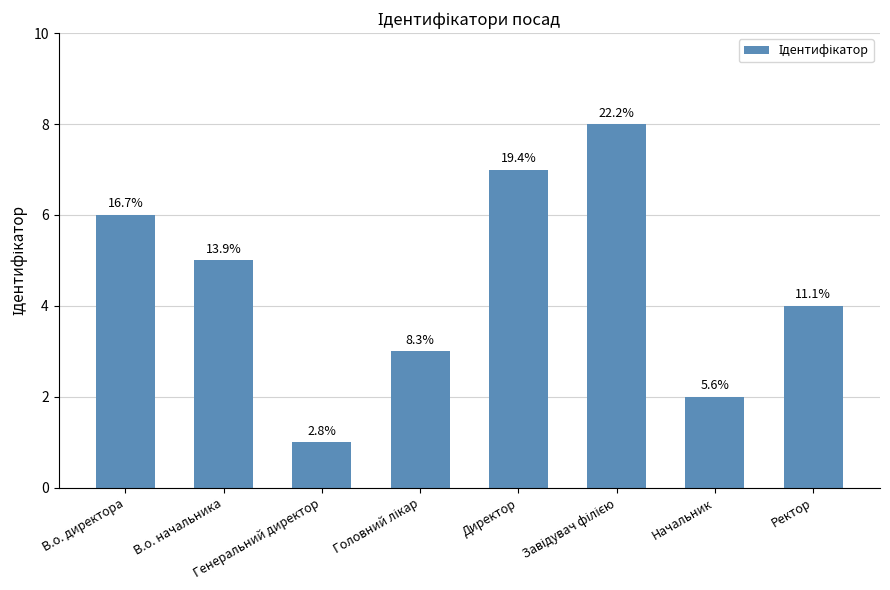

What is the label of the 8th bar from the left?

Ректор